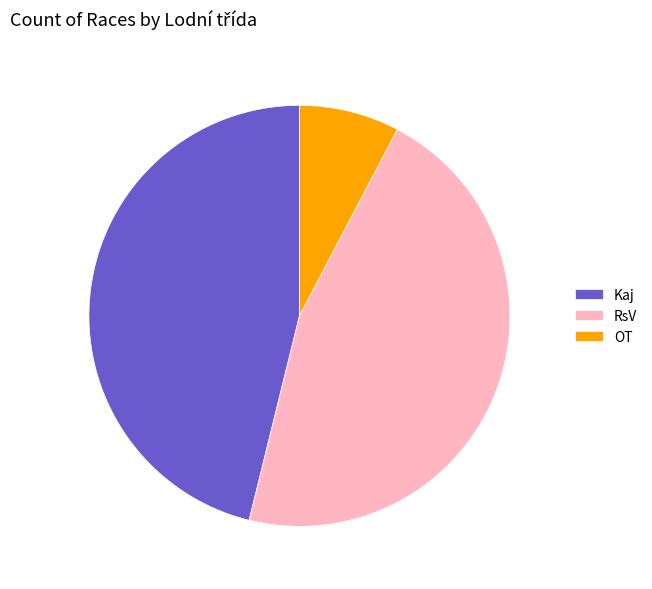

Is the sum of OT and Kaj greater than half?

Yes